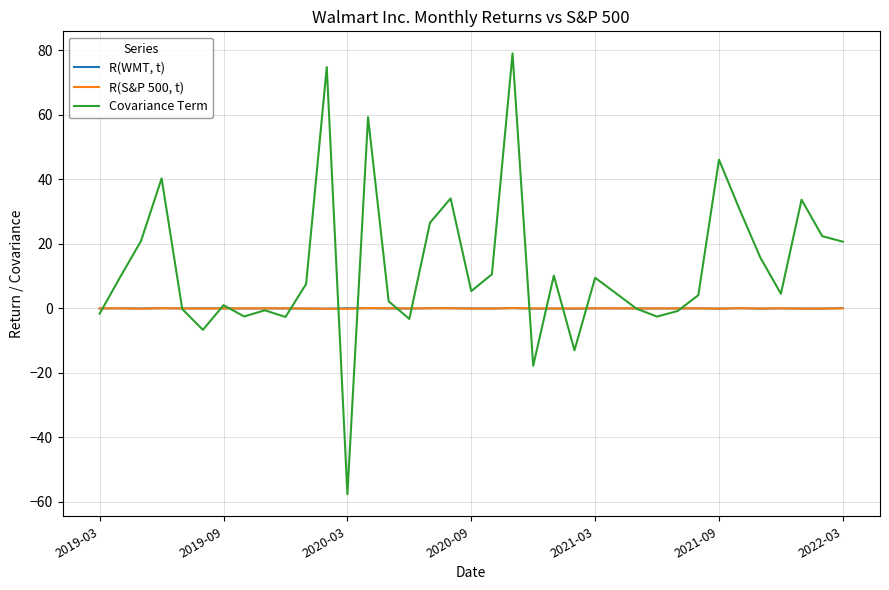

List the series in order of their peak value, highest first.

Covariance Term, R(S&P 500, t), R(WMT, t)